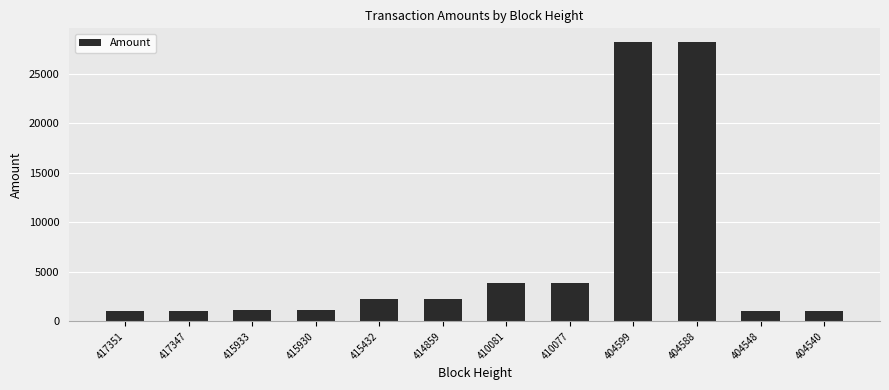

Which has a higher value, 415432 or 417351?

415432